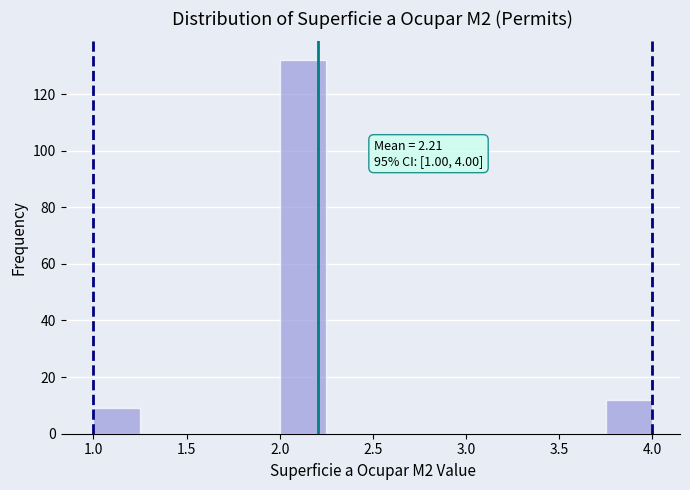

Over which range of the x-axis is the bar tallest?

2.00 to 2.25